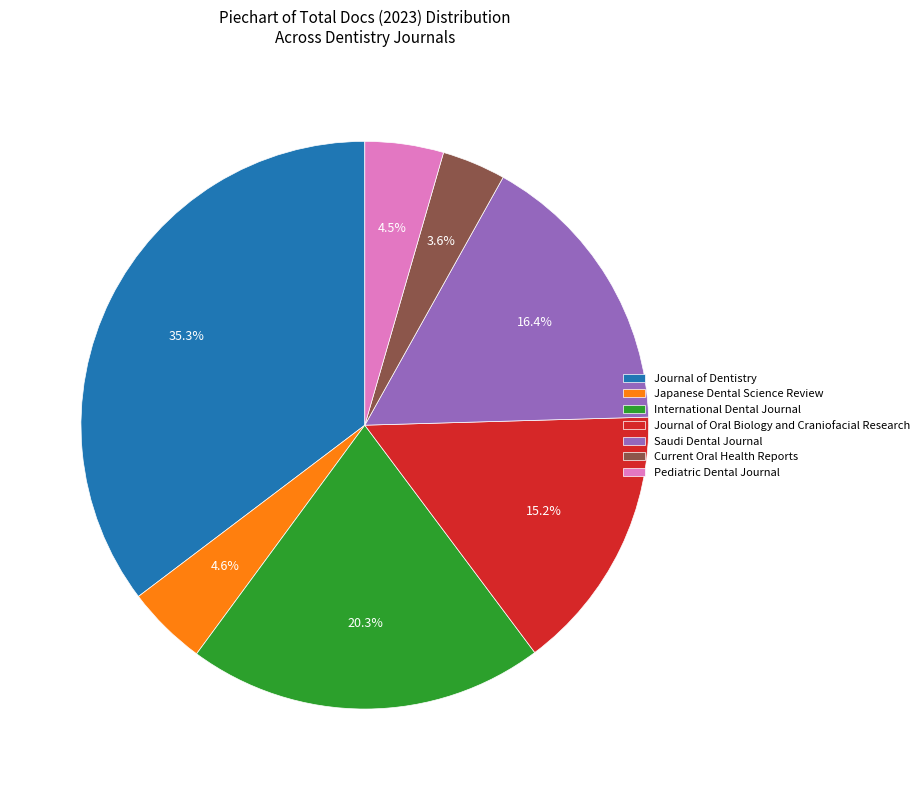

The Journal of Oral Biology and Craniofacial Research slice represents 15% of the pie. True or false?

True